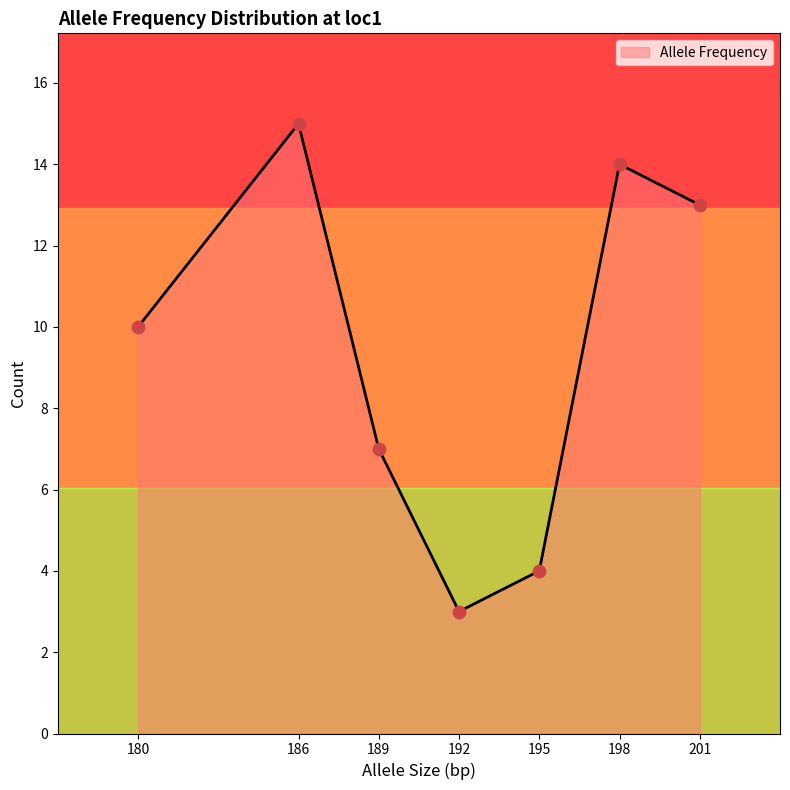

What is the maximum value for Allele Frequency?

15.0